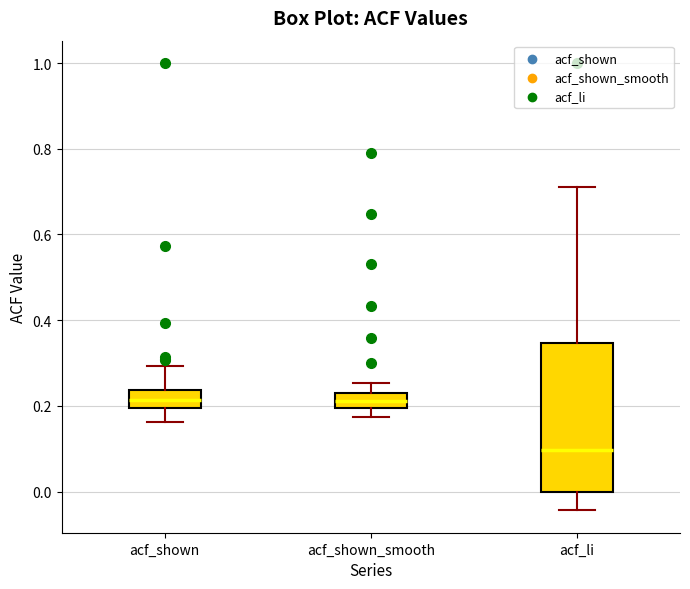

Comparing the boxes themselves (not the whiskers), which one is the tallest?

acf_li